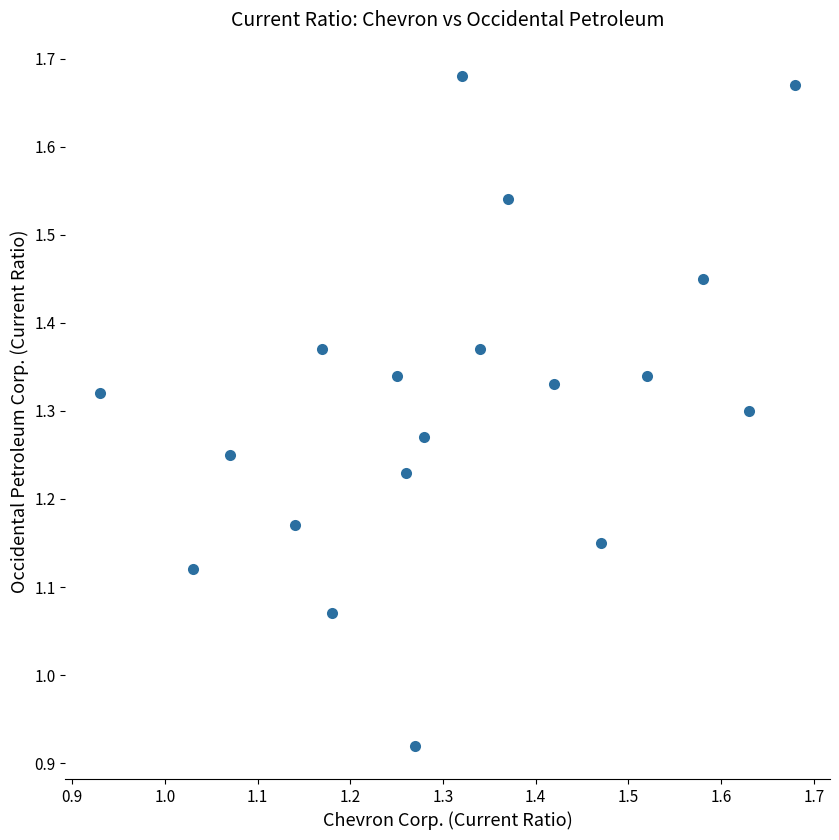

What is the range of X values (max minus min)?

0.7